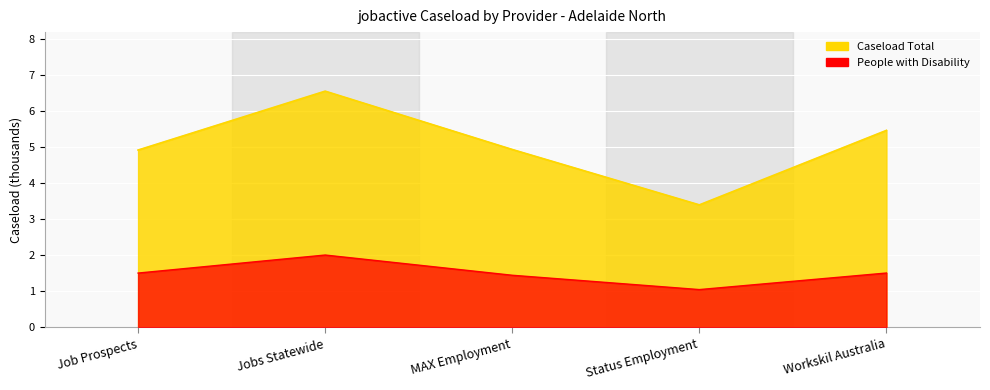

In People with Disability, how many points are higher than both neighbors (excluding endpoints)?

1